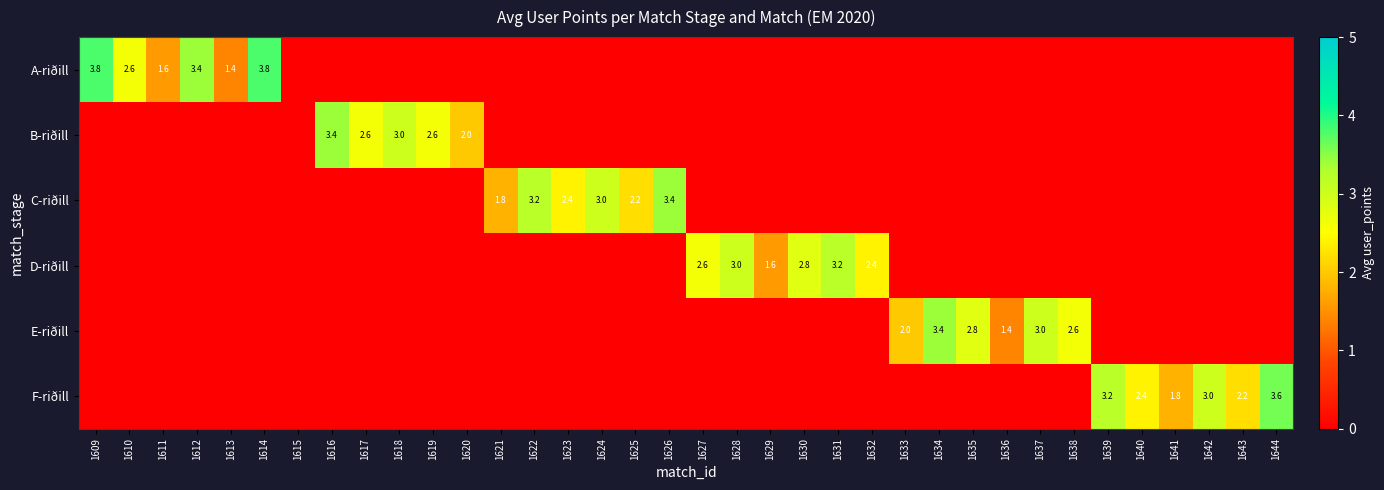

Is it true that D-riðill equals 1.4 at 1627?

False